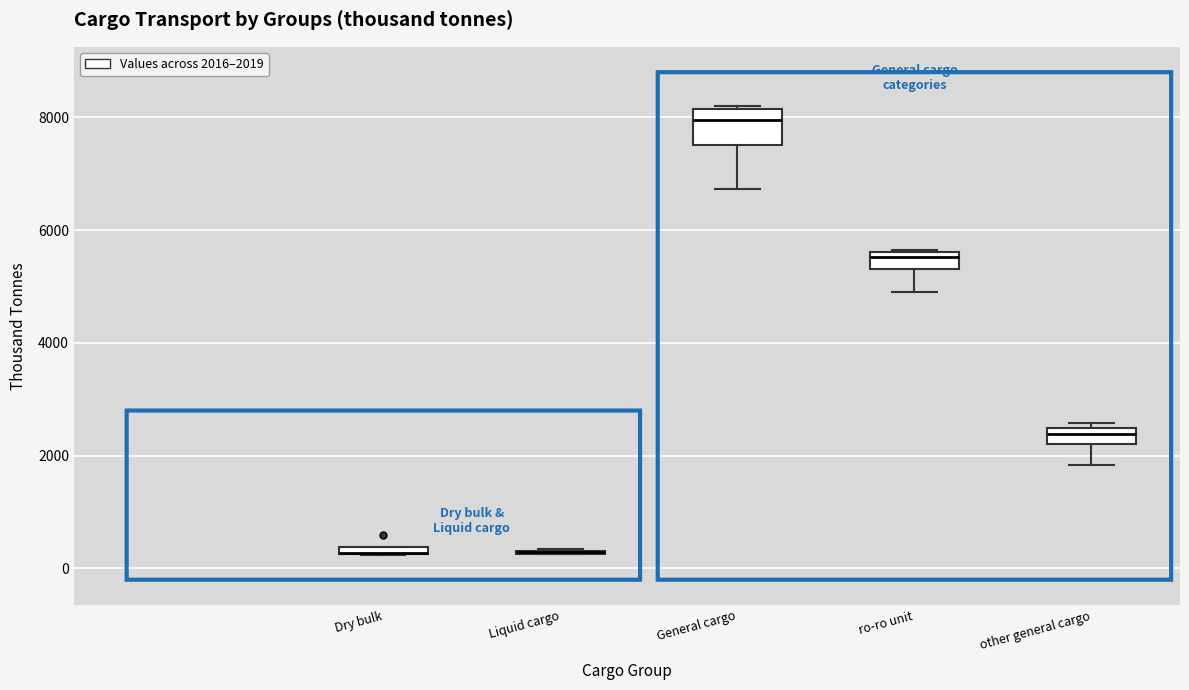

Which box is the tallest, from its lower edge to its upper edge?

General cargo